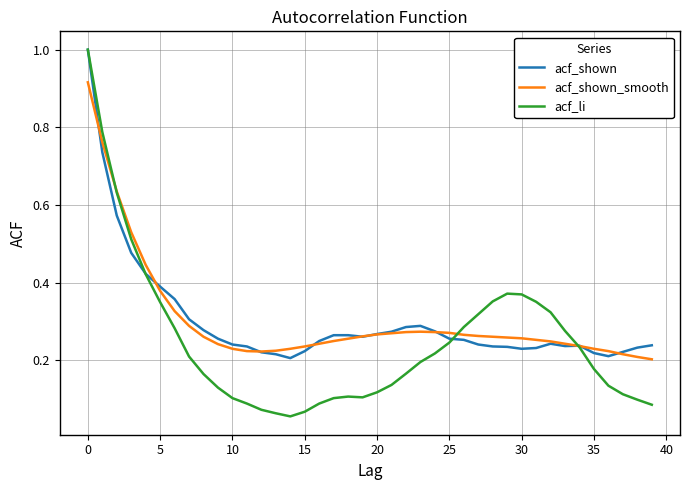

What is the greatest value displayed?

1.0